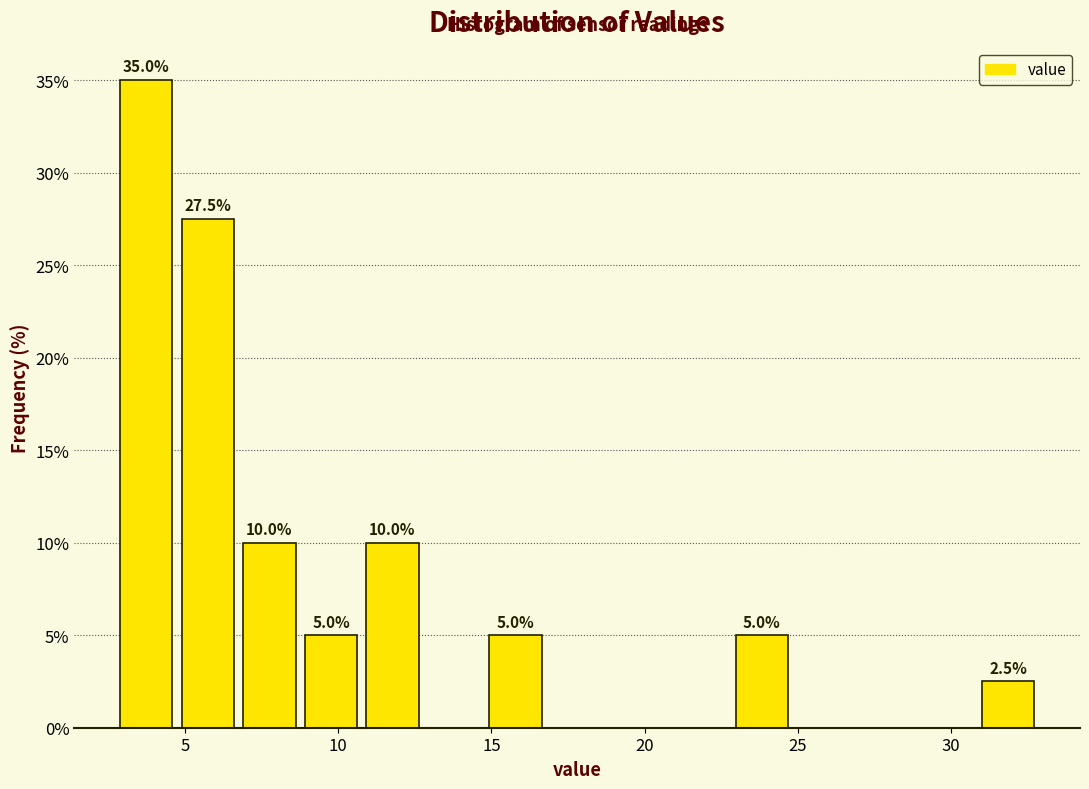

Which range on the x-axis has the tallest bar?

2.5 to 4.5